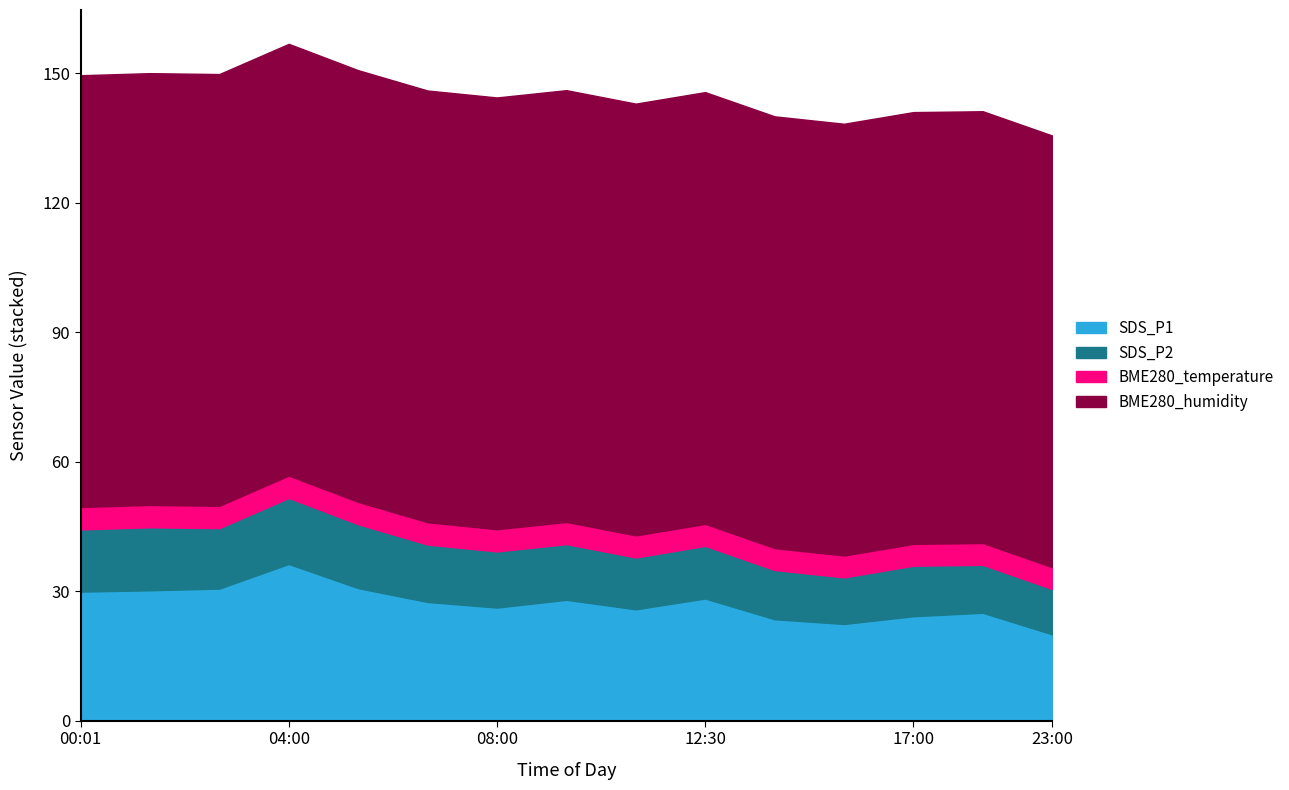

In SDS_P2, how many points are lower than both neighbors (excluding endpoints)?

3